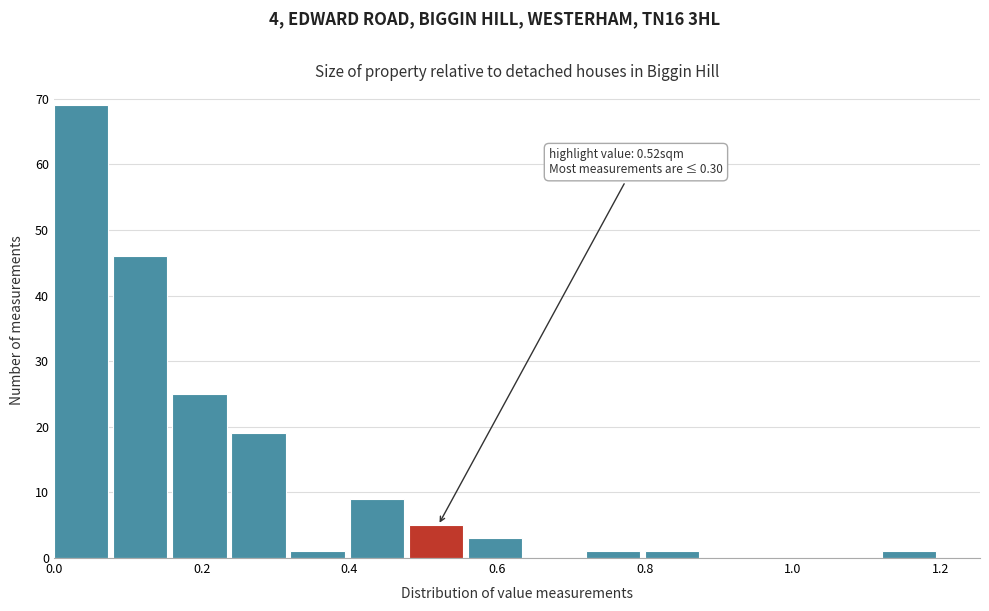

Which range on the x-axis has the tallest bar?

0.00 to 0.08